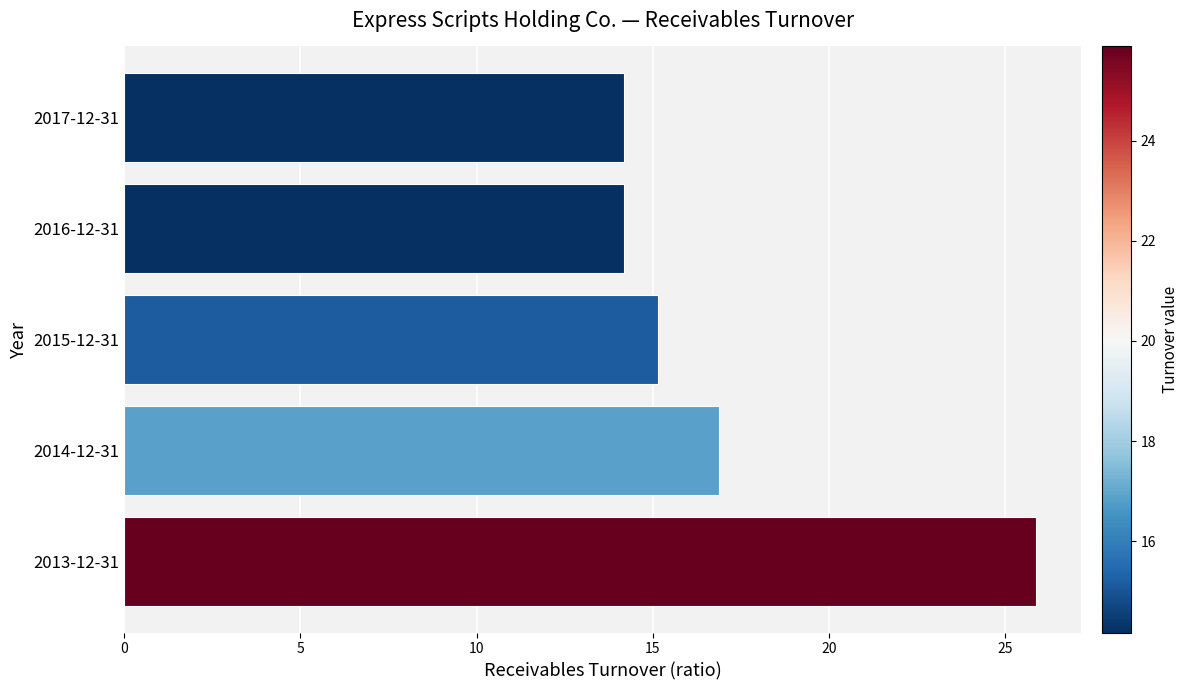

What is the change in value from 2015-12-31 to 2013-12-31?

+10.7